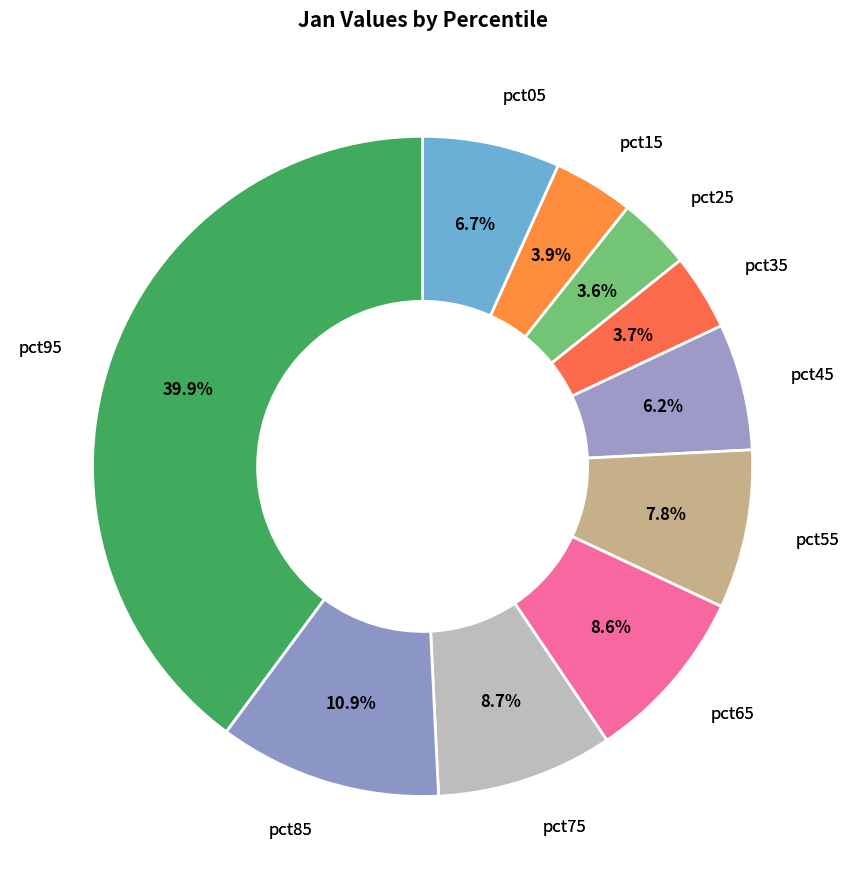

How many slices are in this pie chart?

10